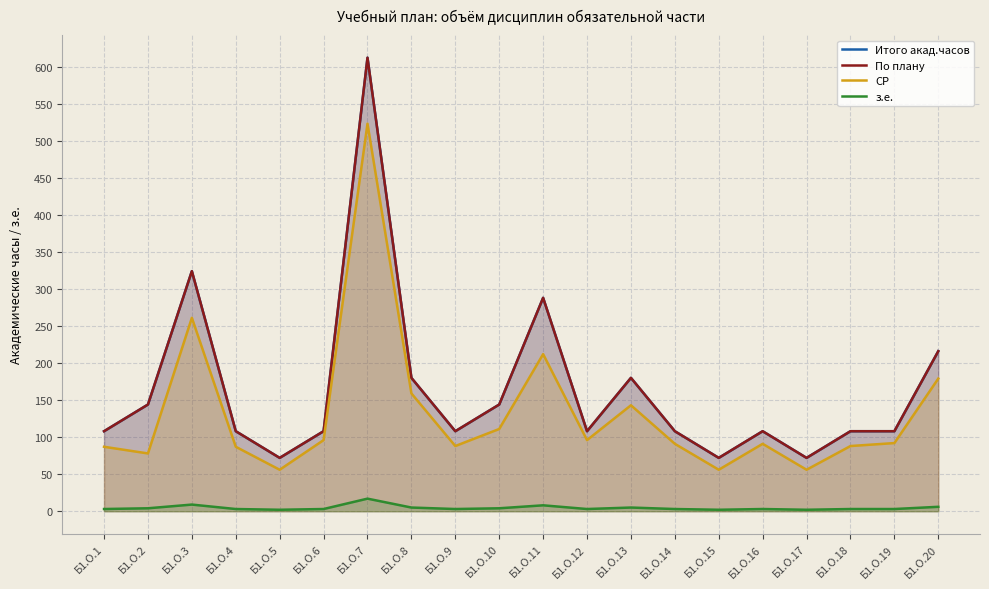

What is the average value of the Итого акад.часов series?

164